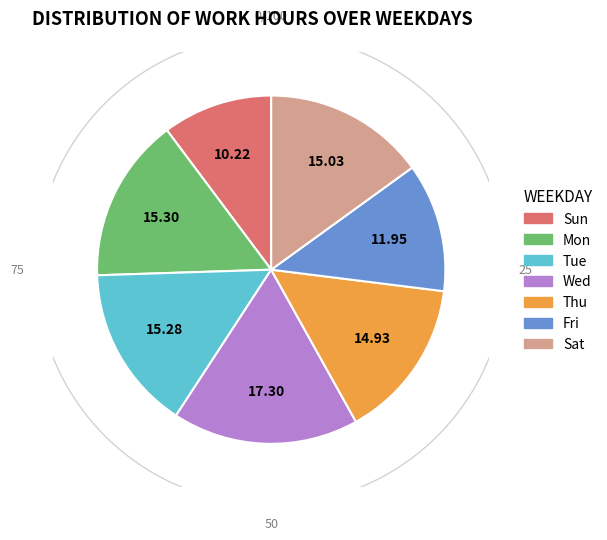

Which category has the biggest portion of the pie?

Wed